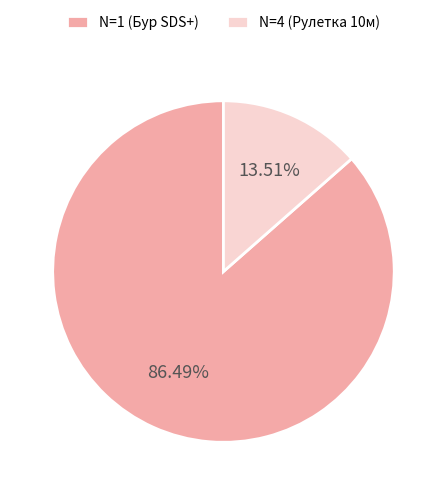

Rank the categories by value from highest to lowest.

N=1 (Бур SDS+), N=4 (Рулетка 10м)